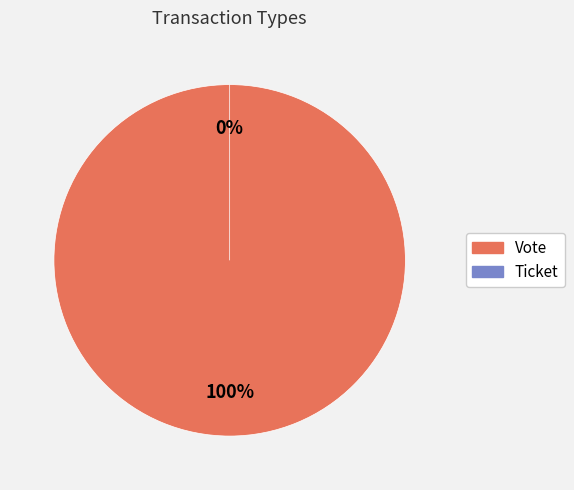

To the nearest percent, what percentage of the pie is Vote?

100%